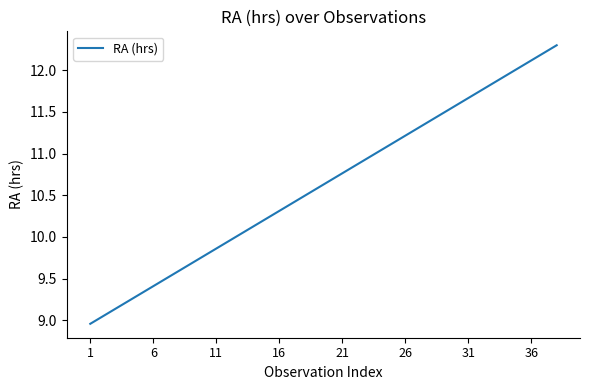

What is the difference between the maximum and minimum values?

3.3